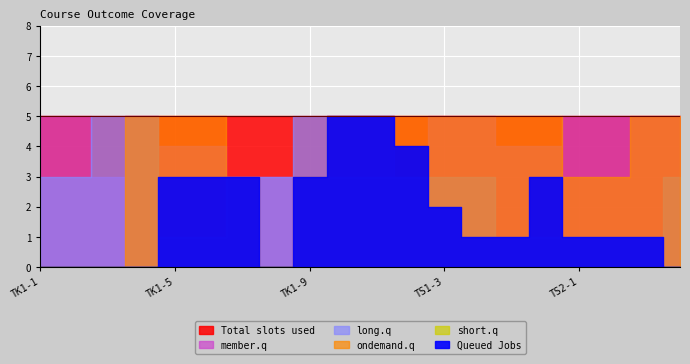

True or false: short.q and member.q intersect in this chart.

False